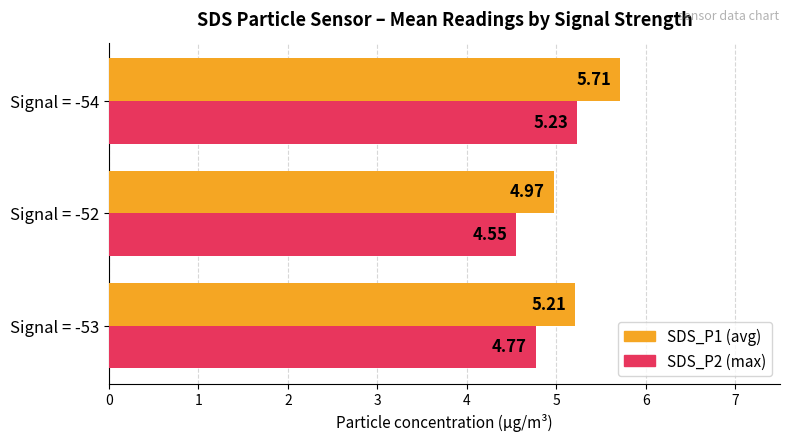

Which series has the largest range (max minus min)?

SDS_P1 (avg)